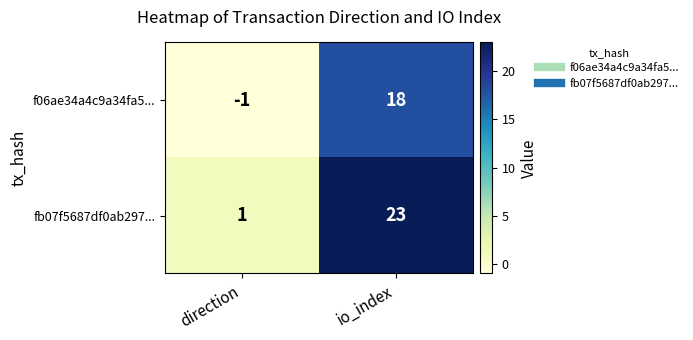

Is it true that f06ae34a4c9a34fa5... equals 18 at io_index?

True